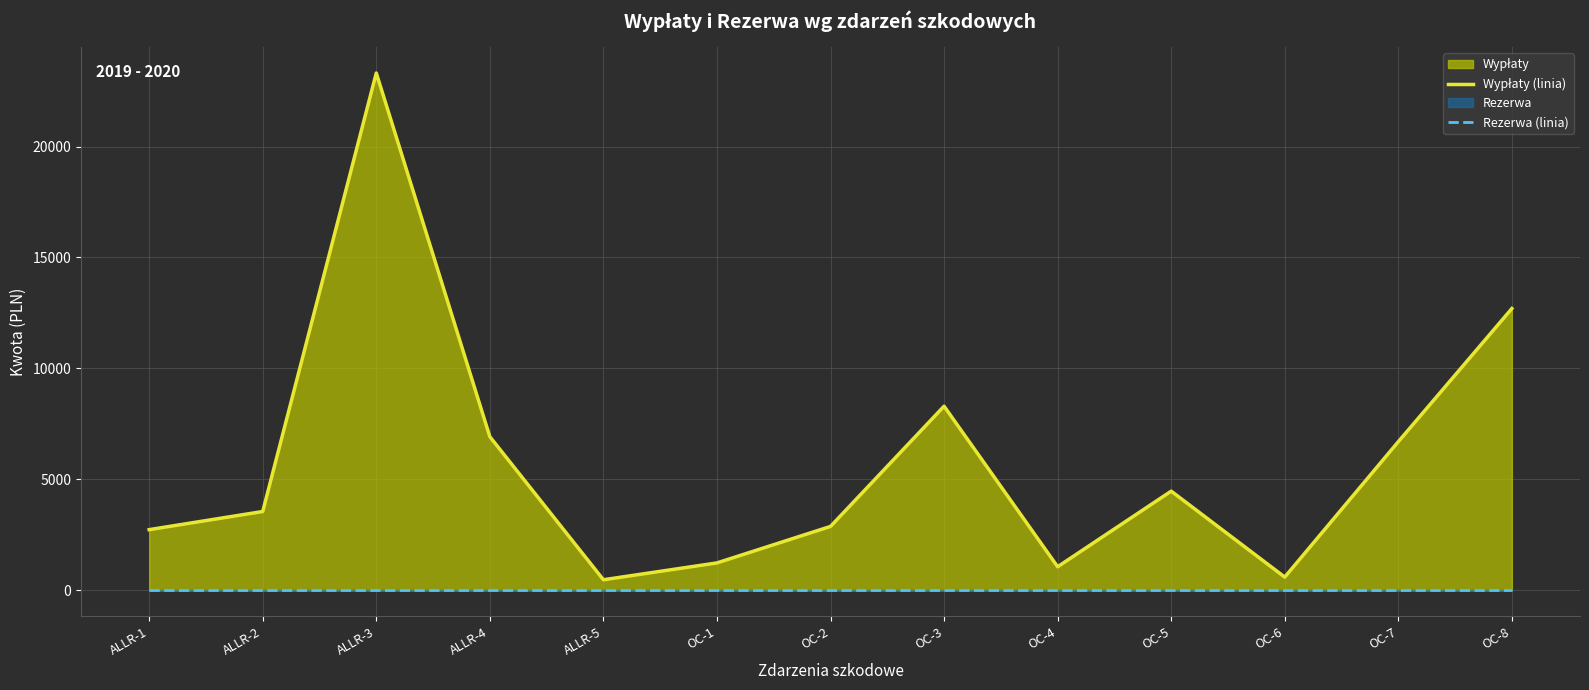

What is the average value of the Wypłaty (linia) series?

5767.0